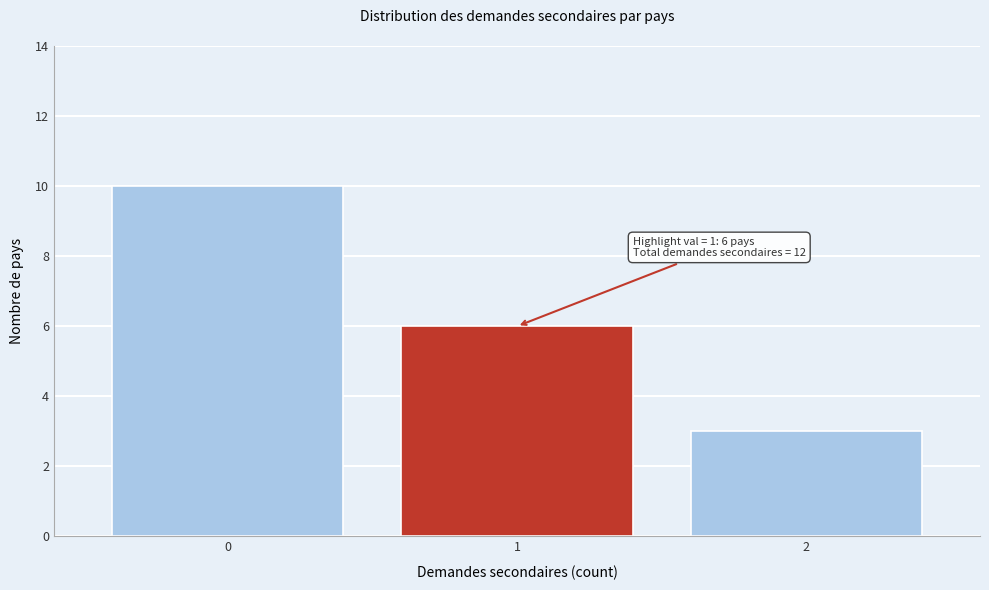

Reading left to right, what are all the values shown in this chart?

0=10	1=6	2=3